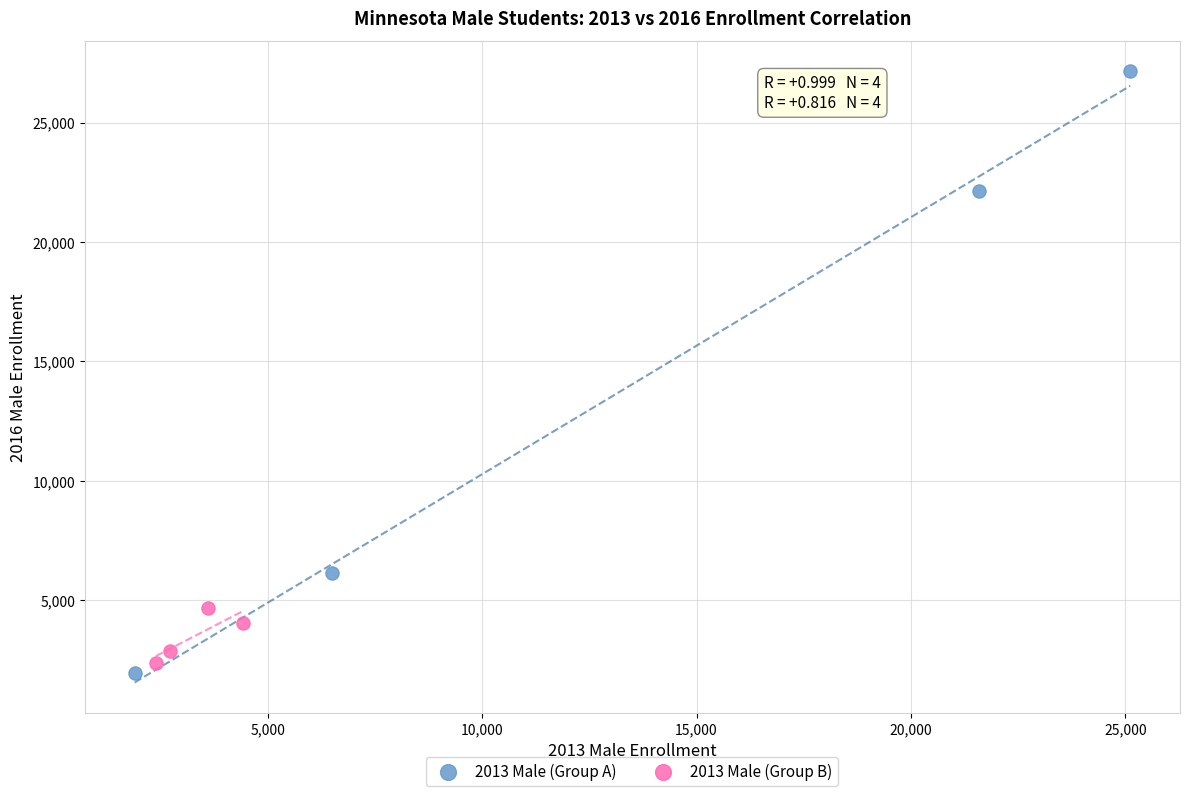

Which series reaches the minimum Y coordinate?

2013 Male (Group A)